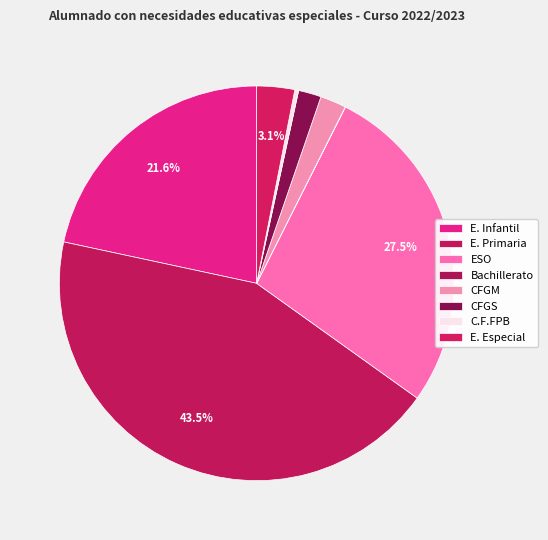

How many segments does this pie chart have?

8